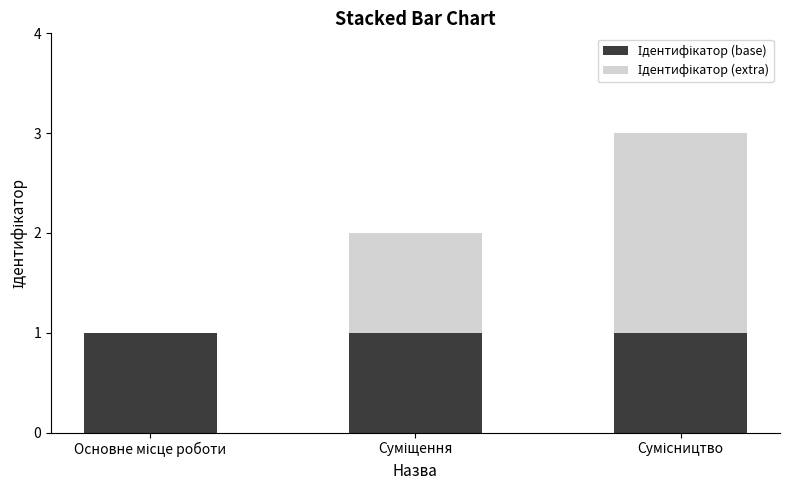

What is the approximate value of Ідентифікатор (base) at Основне місце роботи?

1